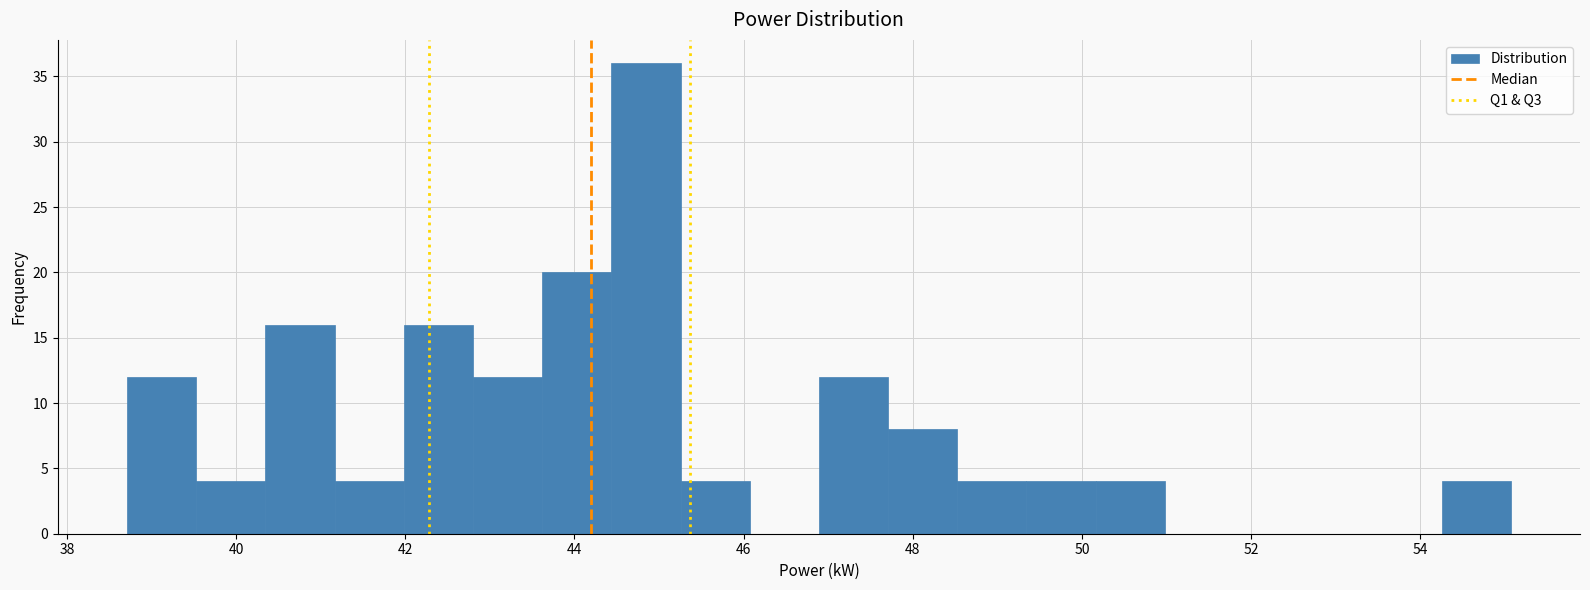

Reading left to right, list every bar in this chart as the range it spans on the x-axis followed by its height. Neither the bar edges nor the heights are printed on the chart, so give them approximately, as read against the axes.

38.8 to 39.6: 12
39.6 to 40.4: 4
40.4 to 41.2: 16
41.2 to 42.0: 4
42.0 to 42.8: 16
42.8 to 43.6: 12
43.6 to 44.4: 20
44.4 to 45.2: 36
45.2 to 46.0: 4
46.0 to 46.8: 0
46.8 to 47.8: 12
47.8 to 48.6: 8
48.6 to 49.4: 4
49.4 to 50.2: 4
50.2 to 51.0: 4
51.0 to 51.8: 0
51.8 to 52.6: 0
52.6 to 53.4: 0
53.4 to 54.2: 0
54.2 to 55.0: 4